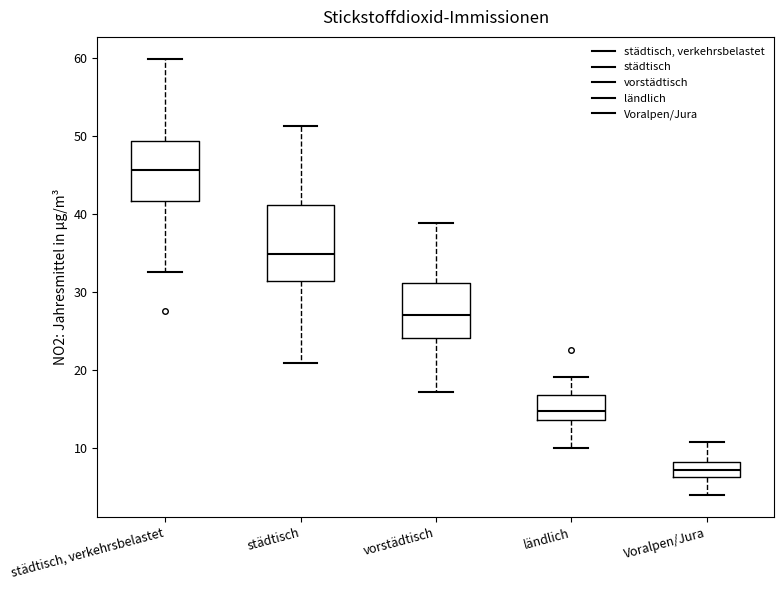

Reading left to right, read every box against the y-axis: the position of its median line, the range the box covers, and the ends of its whiskers. The values are not printed on the chart, so give them approximately, as read against the axis.

städtisch, verkehrsbelastet: median 46, box 42 to 49, whiskers 33 to 60
städtisch: median 35, box 31 to 41, whiskers 21 to 51
vorstädtisch: median 27, box 24 to 31, whiskers 17 to 39
ländlich: median 15, box 13 to 17, whiskers 10 to 19
Voralpen/Jura: median 7, box 6 to 8, whiskers 4 to 11